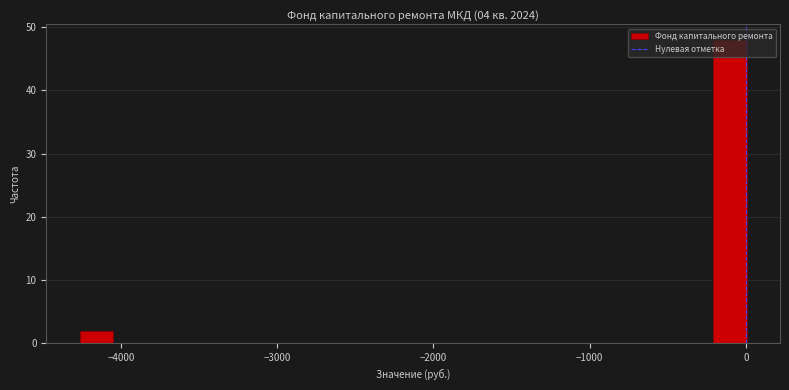

Around what value on the x-axis is the tallest bar? Give the approximate position of its centre, as read against the axis.

-100